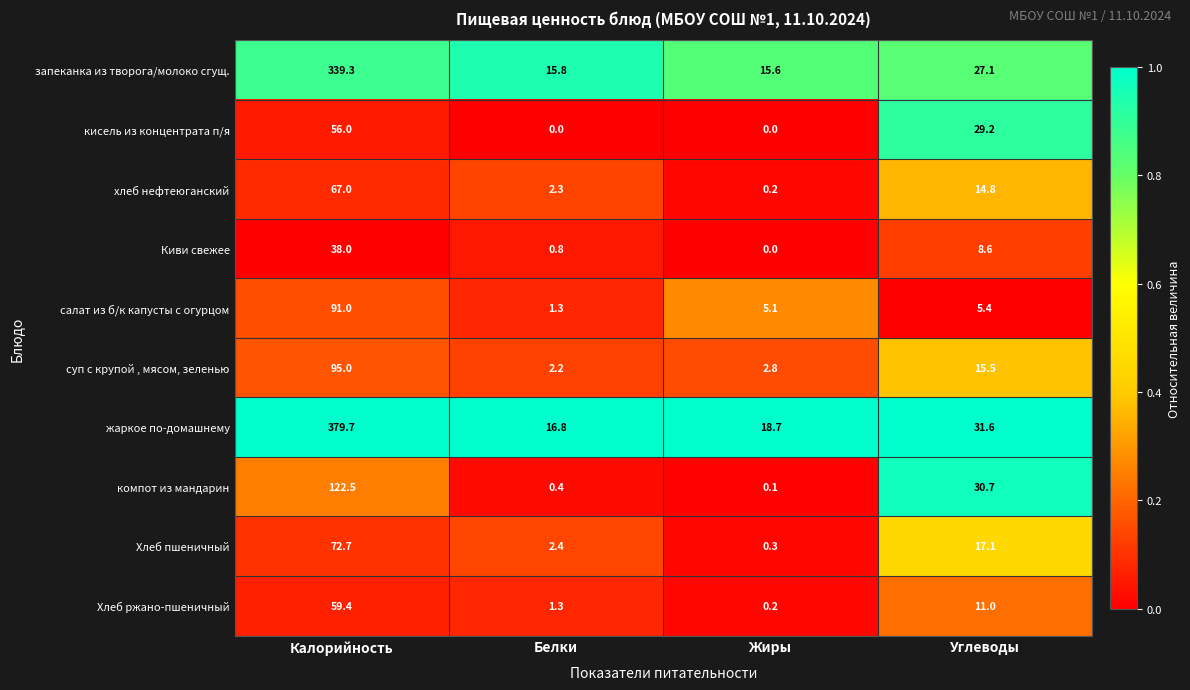

Is the value of суп с крупой , мясом, зеленью at Калорийность greater than the value of жаркое по-домашнему at Калорийность?

No